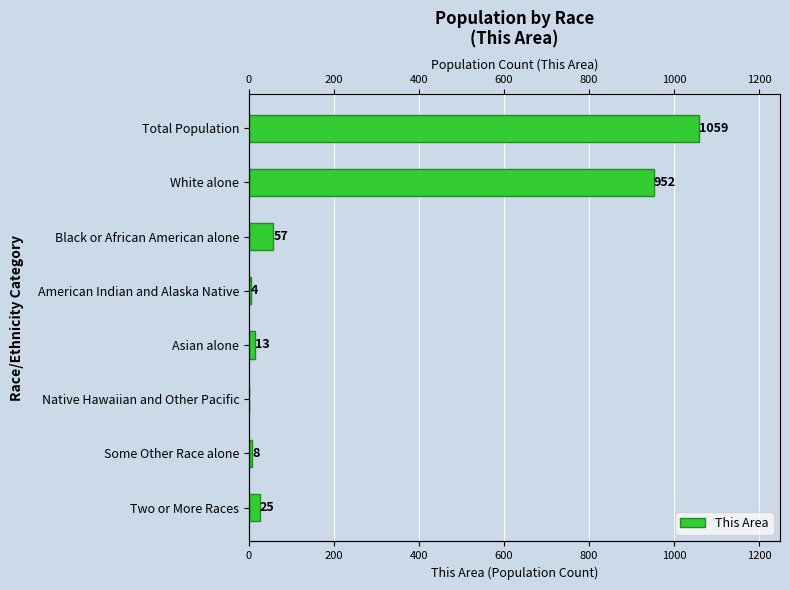

Does the chart contain any negative values?

No